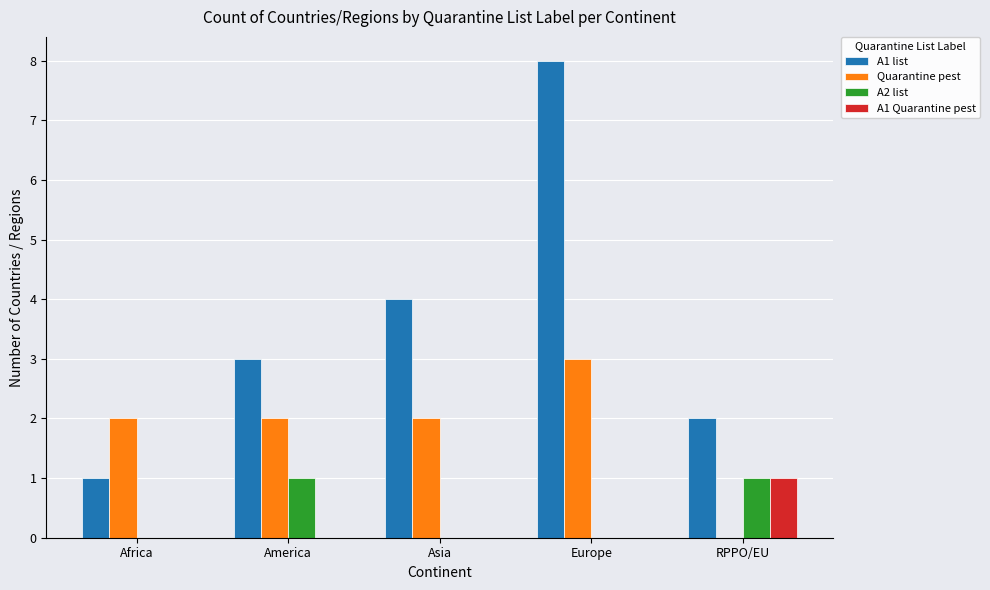

At which category is the sum across all series the highest?

Europe